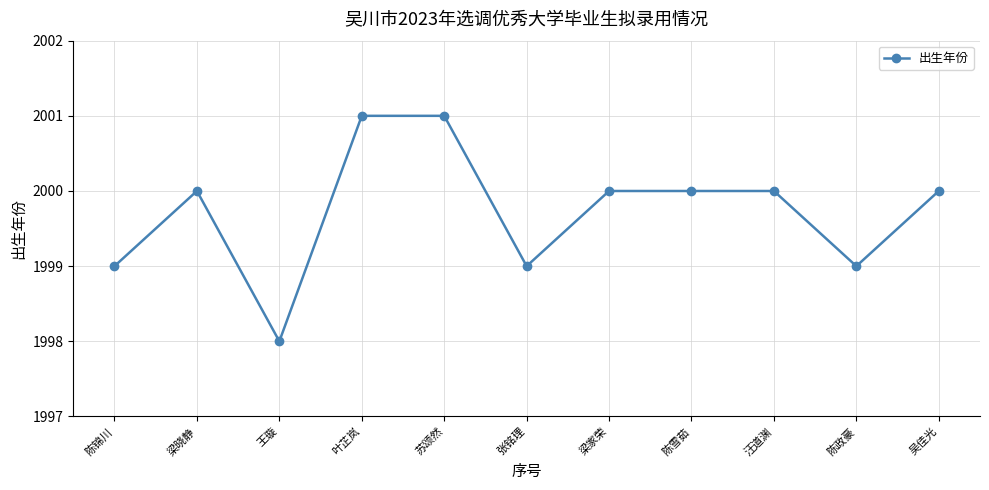

Count the values in the range 1999 to 2000.

8